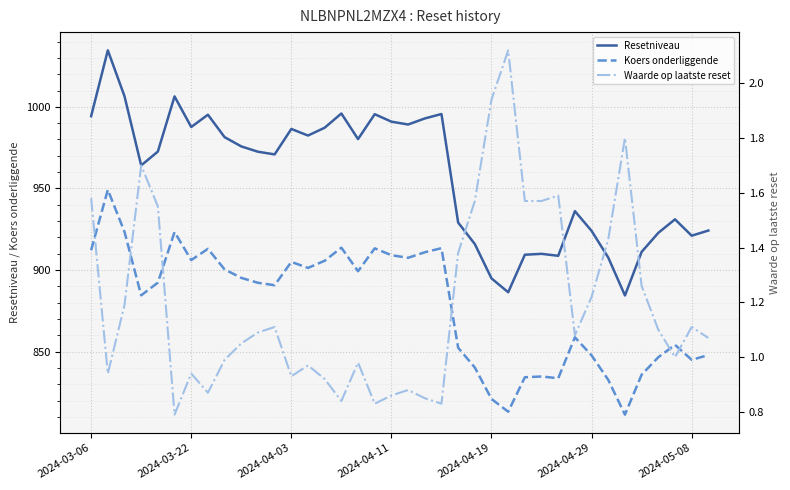

What is the maximum value for Koers onderliggende?

949.2